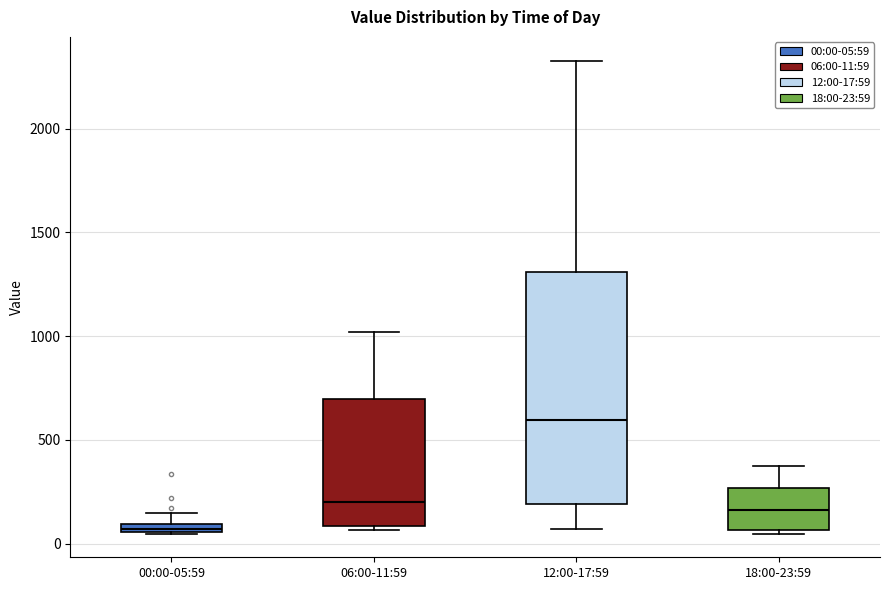

Where is the upper edge of the box for 12:00-17:59 on the y-axis? The values are not printed on the chart, so give them approximately, as read against the axis.

1300